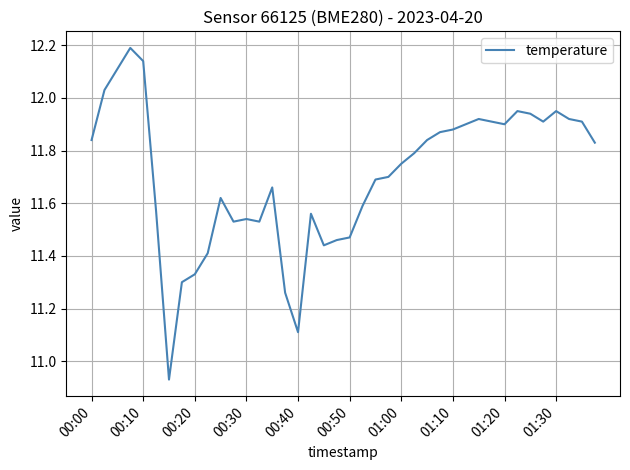

Count the number of values greater than 11.

39